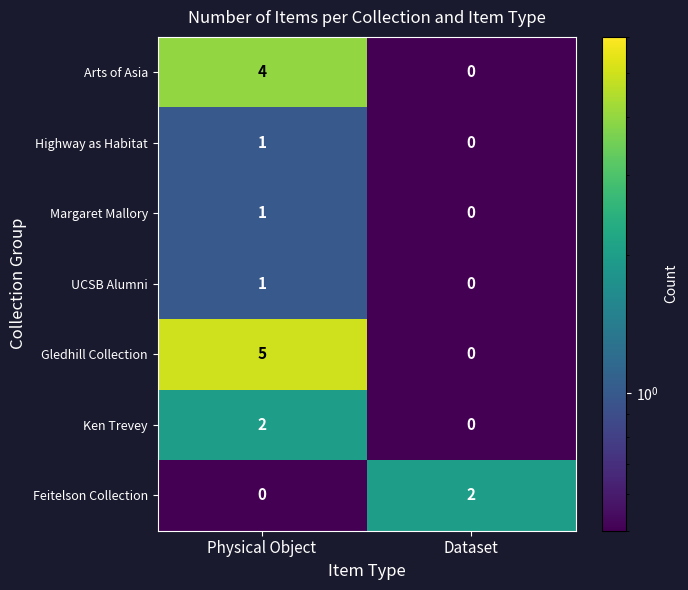

What is the sum of the Gledhill Collection values at Physical Object and Dataset?

5